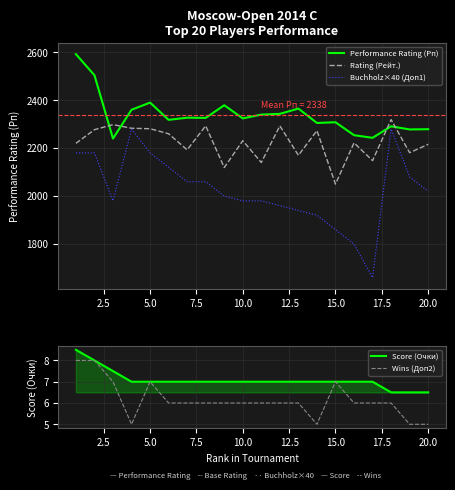

List the series in order of their peak value, highest first.

Performance Rating (Рп), Rating (Рейт.), Buchholz×40 (Доп1), Score (Очки), Wins (Доп2)